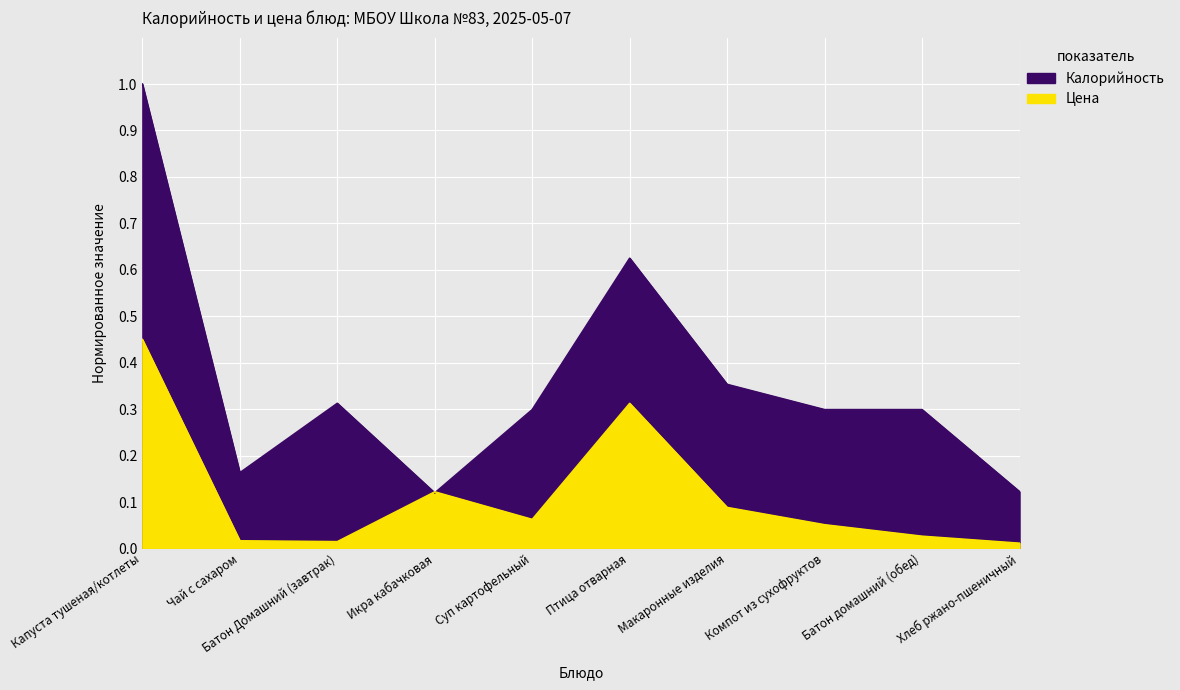

Which category has the lowest value across all series?

Хлеб ржано-пшеничный